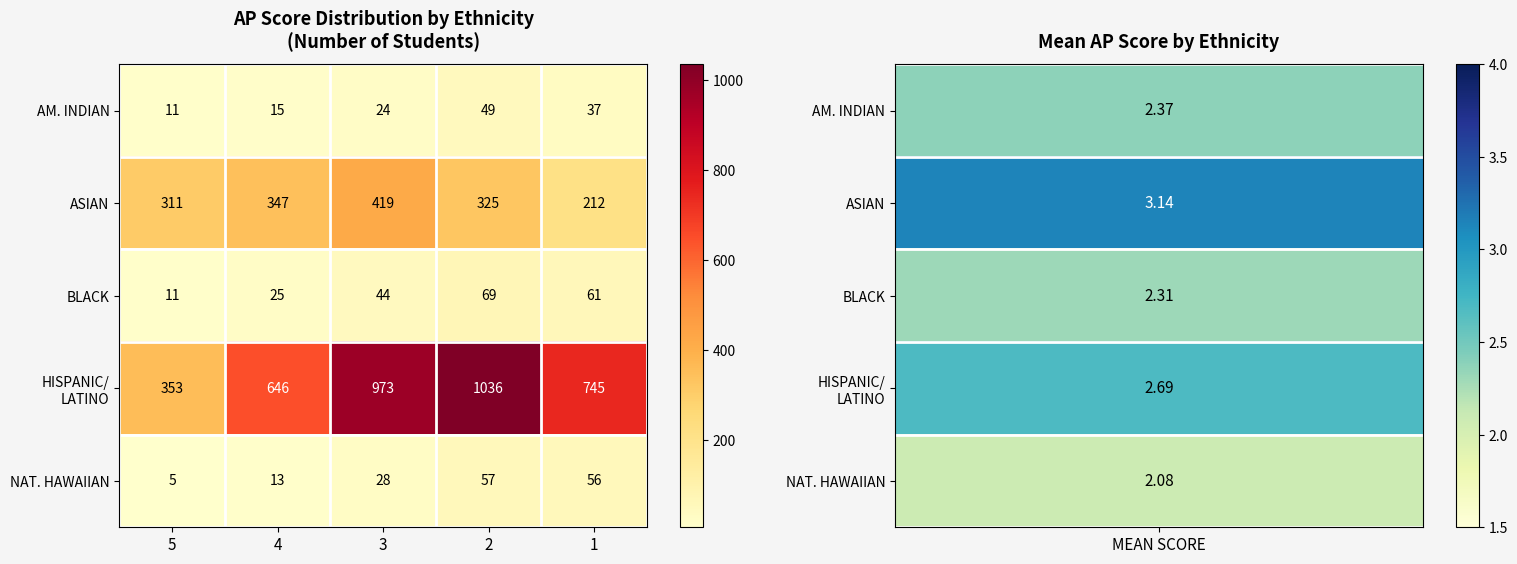

At which label is BLACK closest to 40?

3